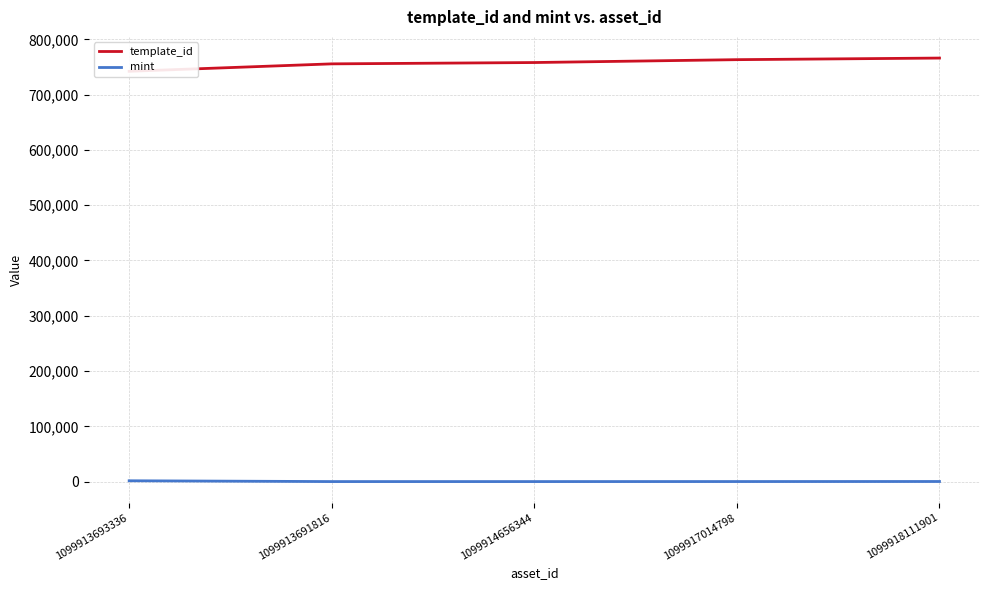

What is the maximum value shown in the chart?

766239